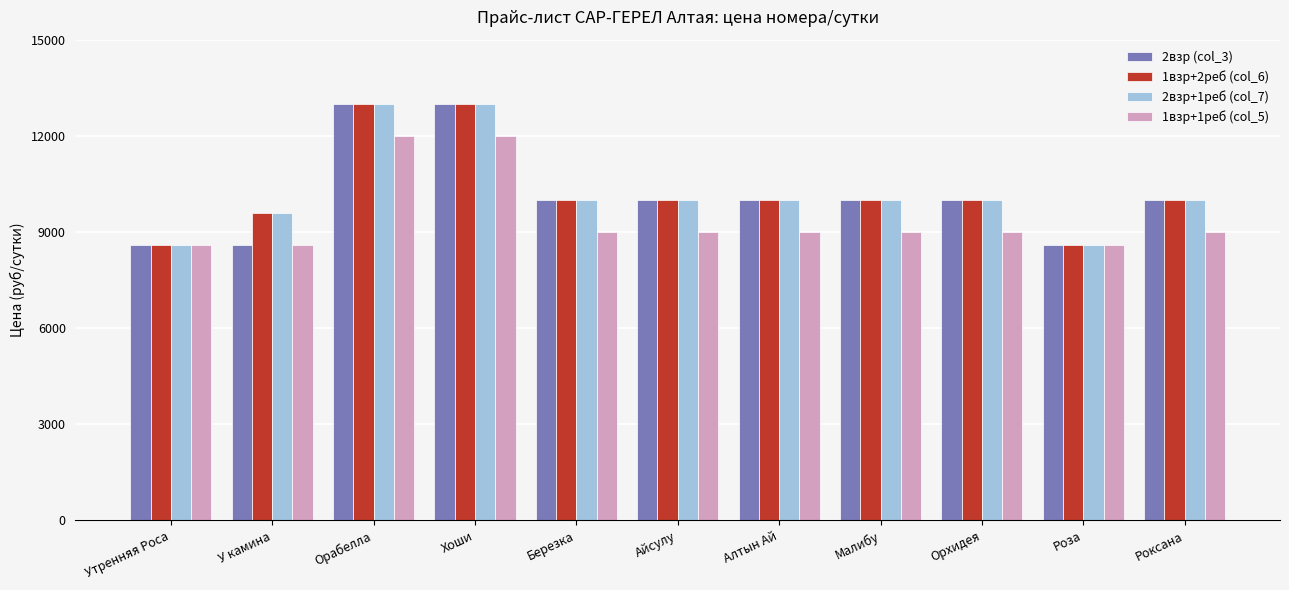

Where does the 2взр (col_3) series first go above 10000?

Орабелла